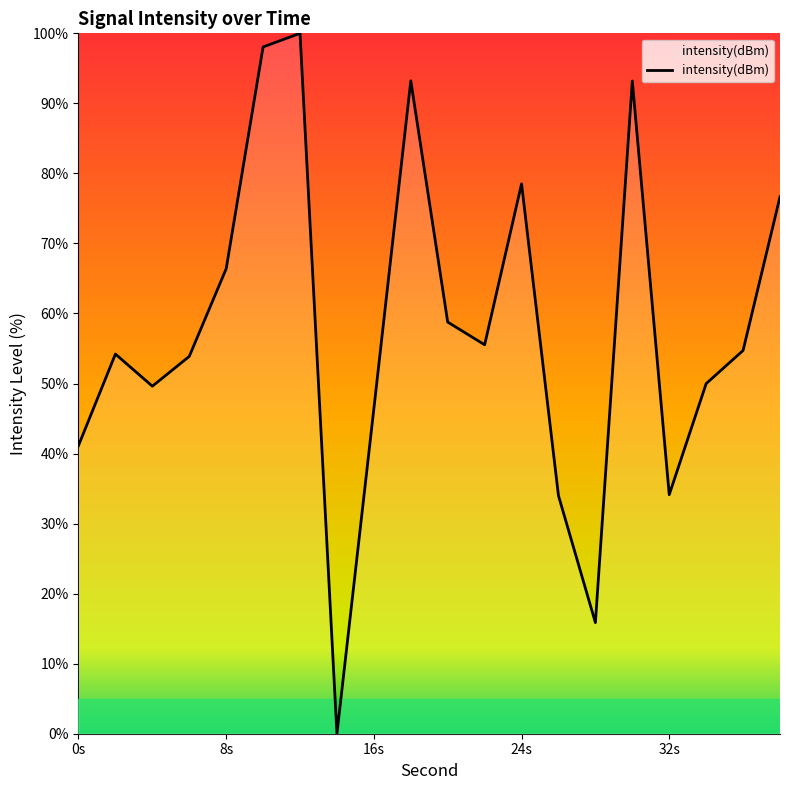

What is the maximum value shown in the chart?

100.0